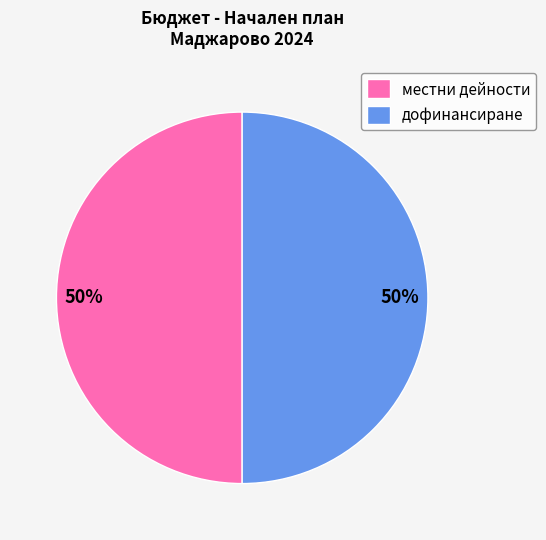

Approximately how many times larger is the value at дофинансиране compared to местни дейности?

1.0